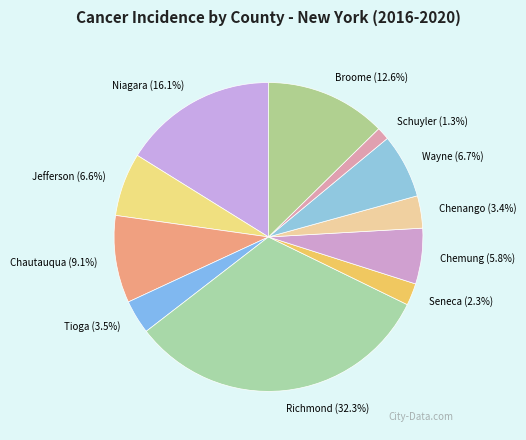

What is the smallest slice in the pie chart?

Schuyler